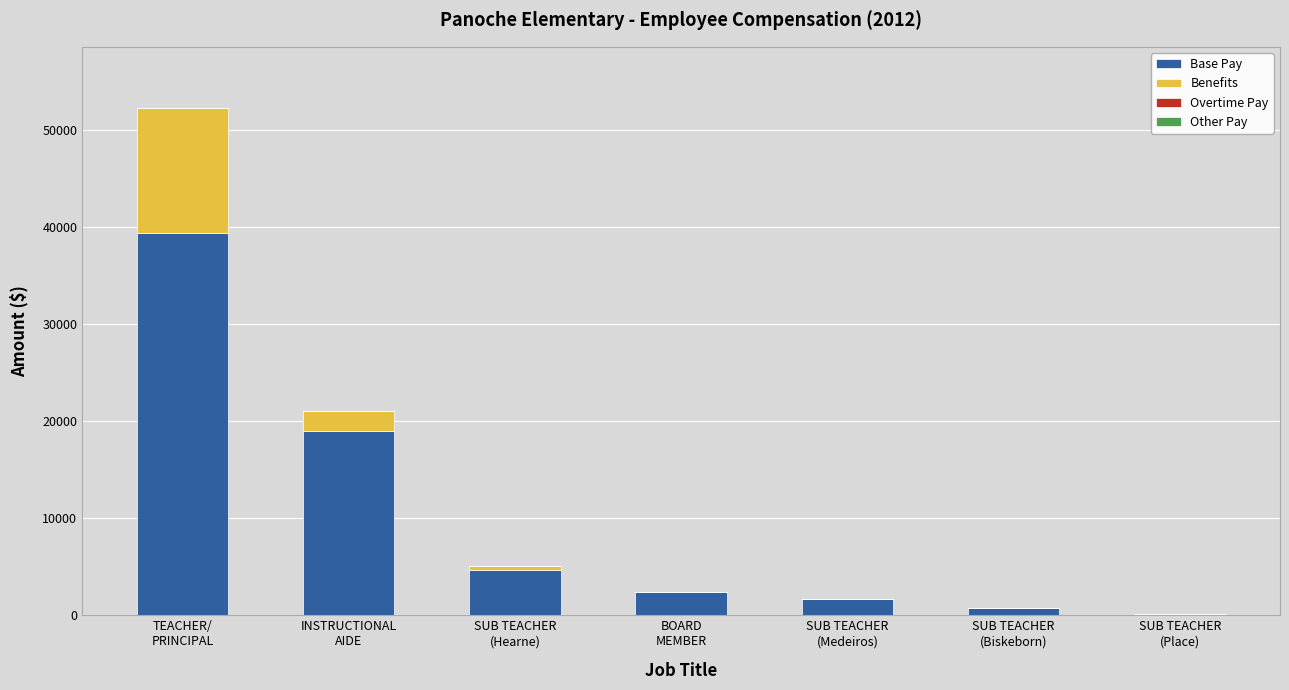

What is the sum of all Base Pay values?

67862.0